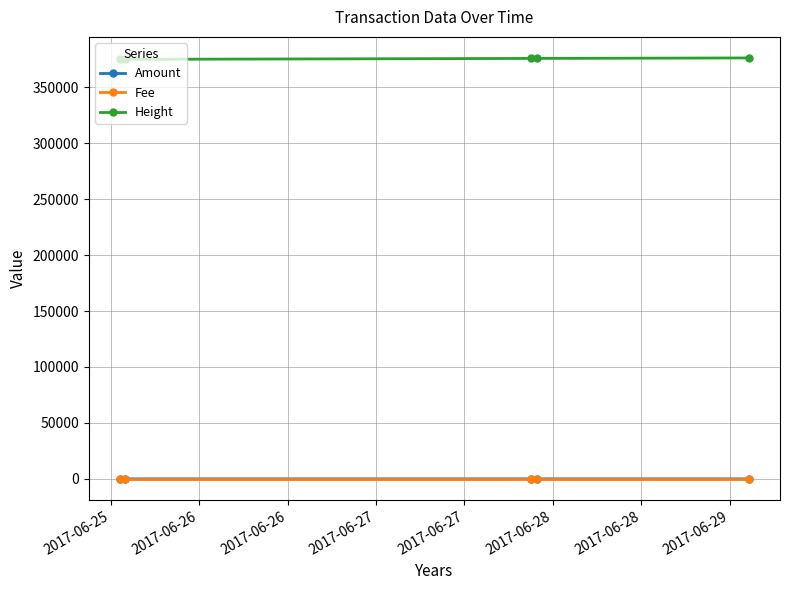

What are all the series names shown in the legend?

Amount, Fee, Height